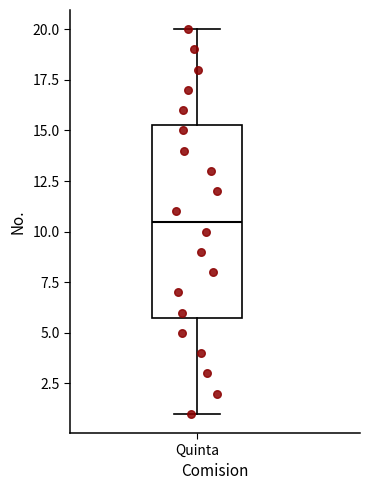

Where is the lower edge of the box for Quinta on the y-axis? The values are not printed on the chart, so give them approximately, as read against the axis.

6.0